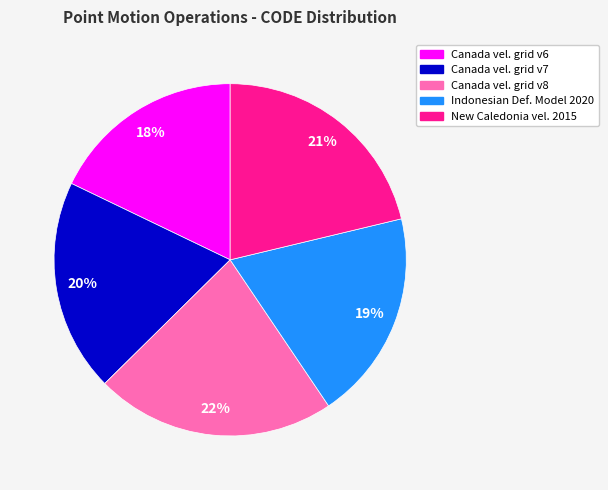

To the nearest percent, what is the difference between the largest and smallest slice percentages?

4%